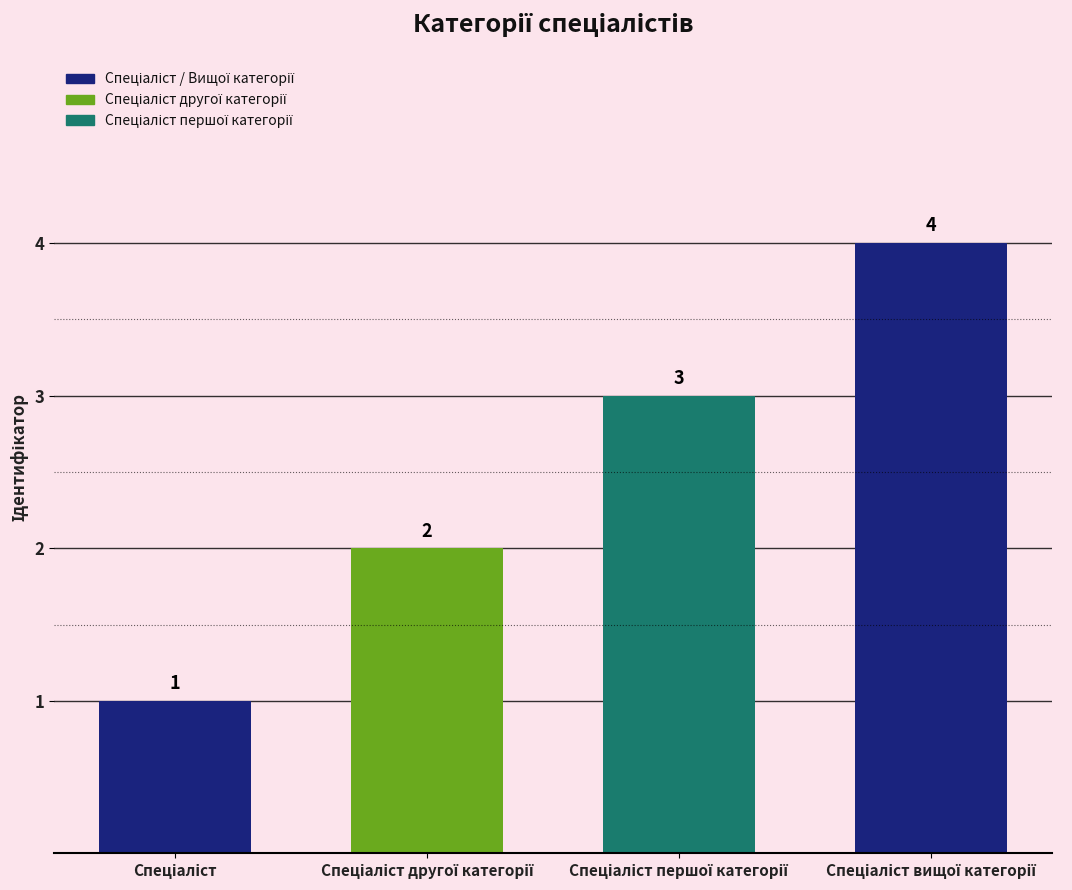

What is the difference between the maximum and minimum values?

3